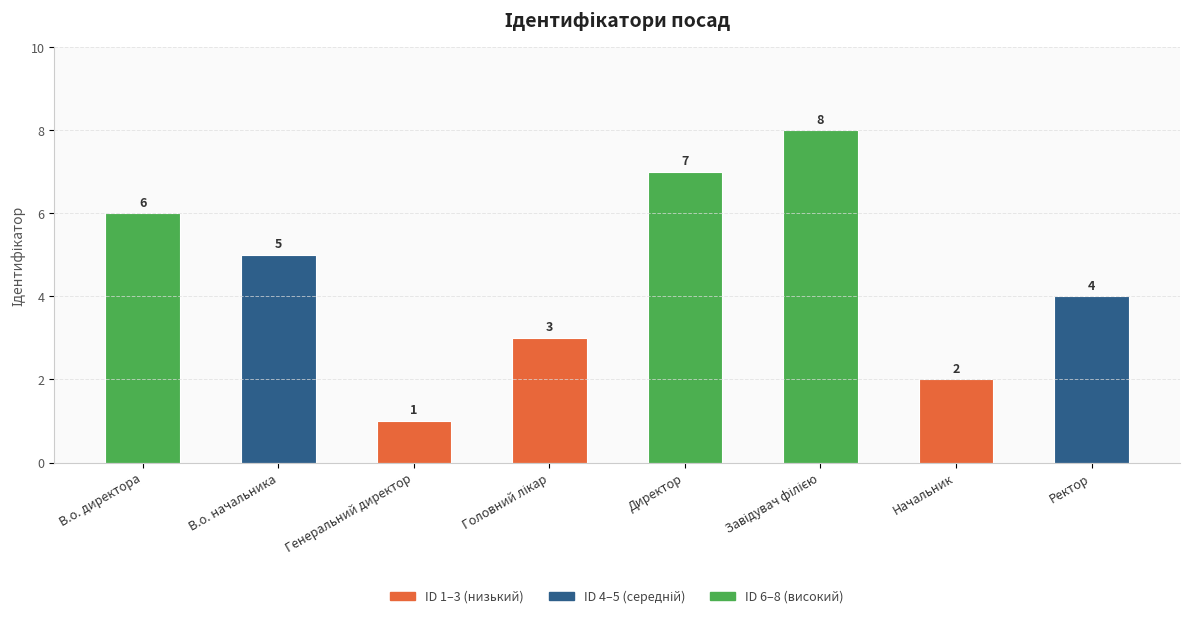

How many bars are there in total?

8